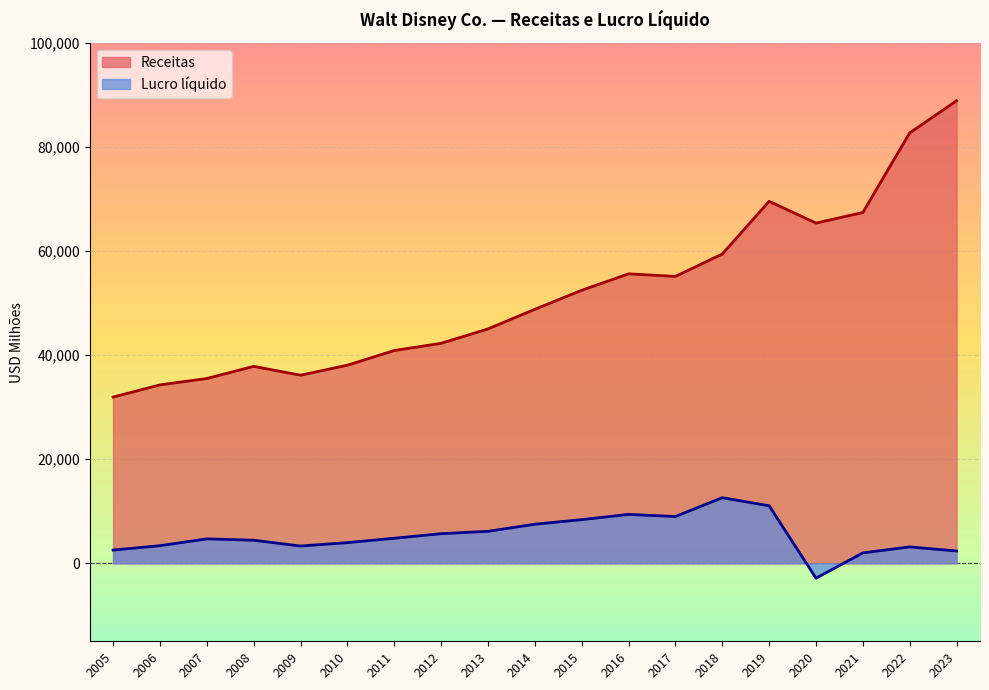

Which label corresponds to the largest value in the chart?

2023